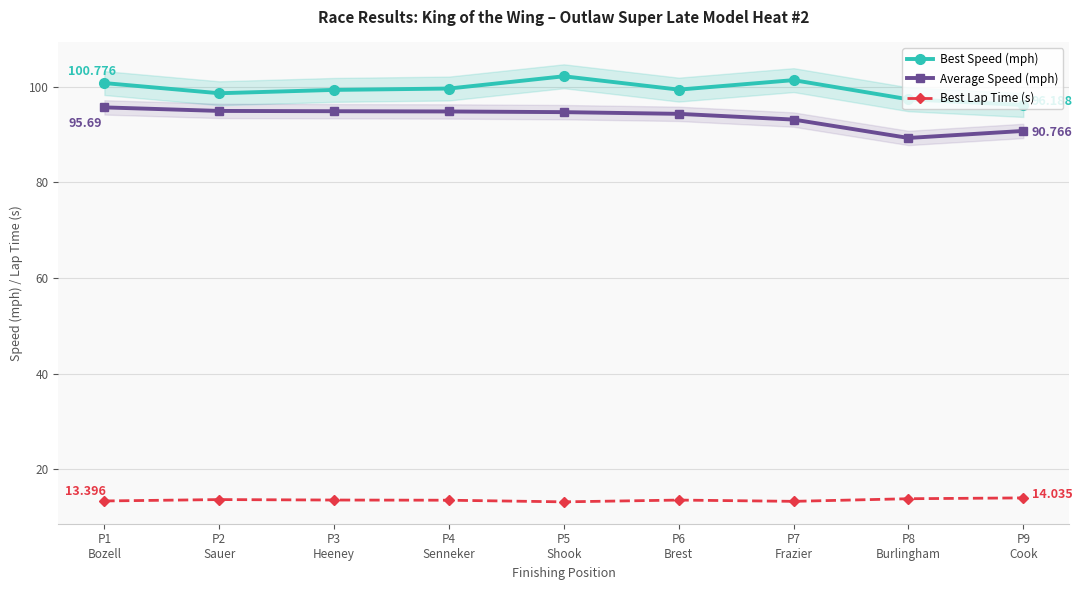

What value does the Best Lap Time (s) series have at P6
Brest?

13.6